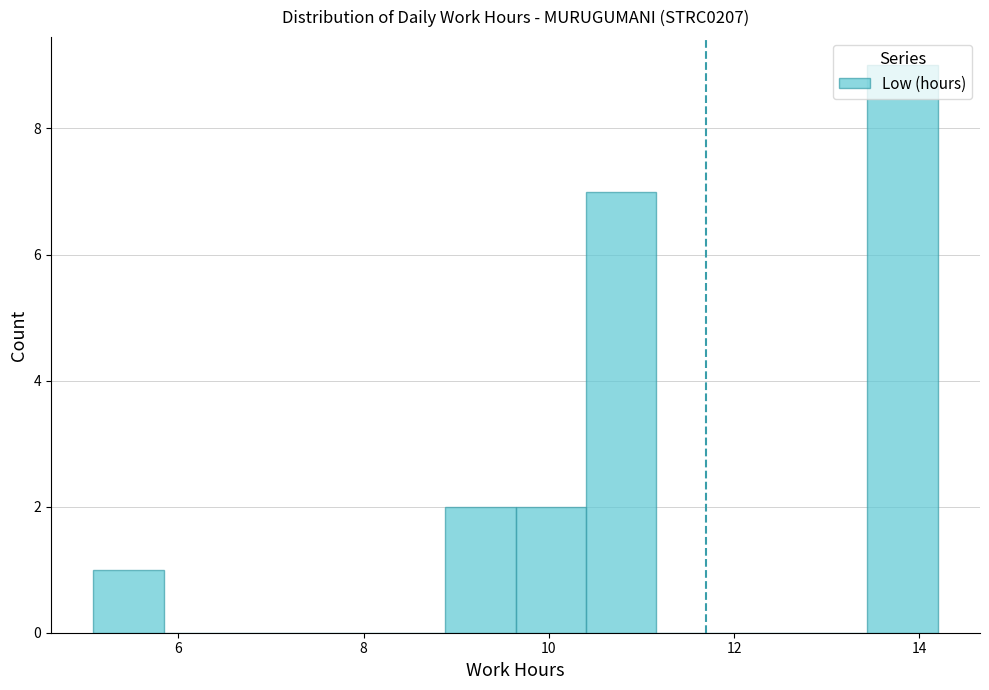

Around what value on the x-axis is the tallest bar? Give the approximate position of its centre, as read against the axis.

13.8